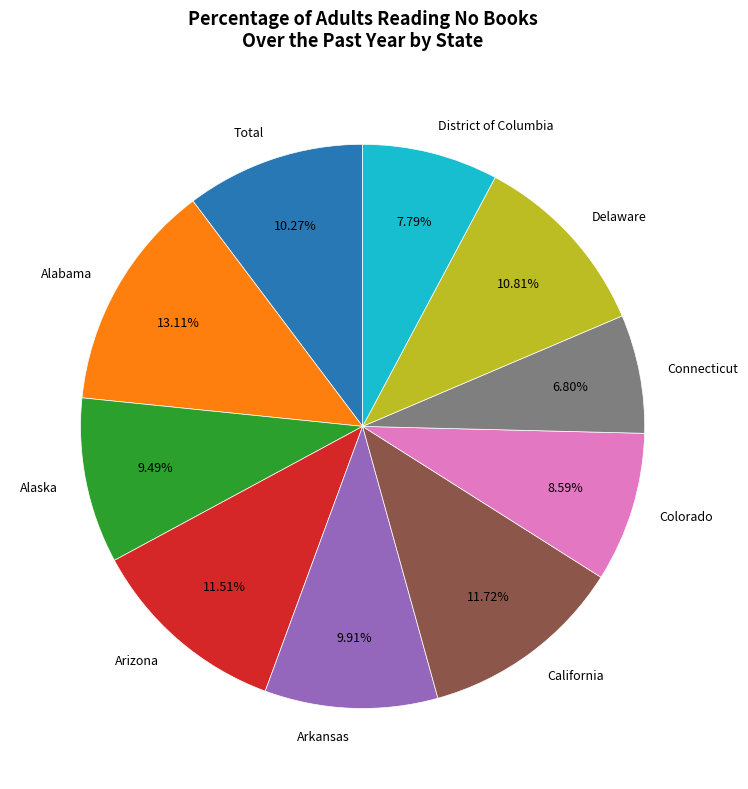

Combined, do Colorado and District of Columbia account for over 50%?

No